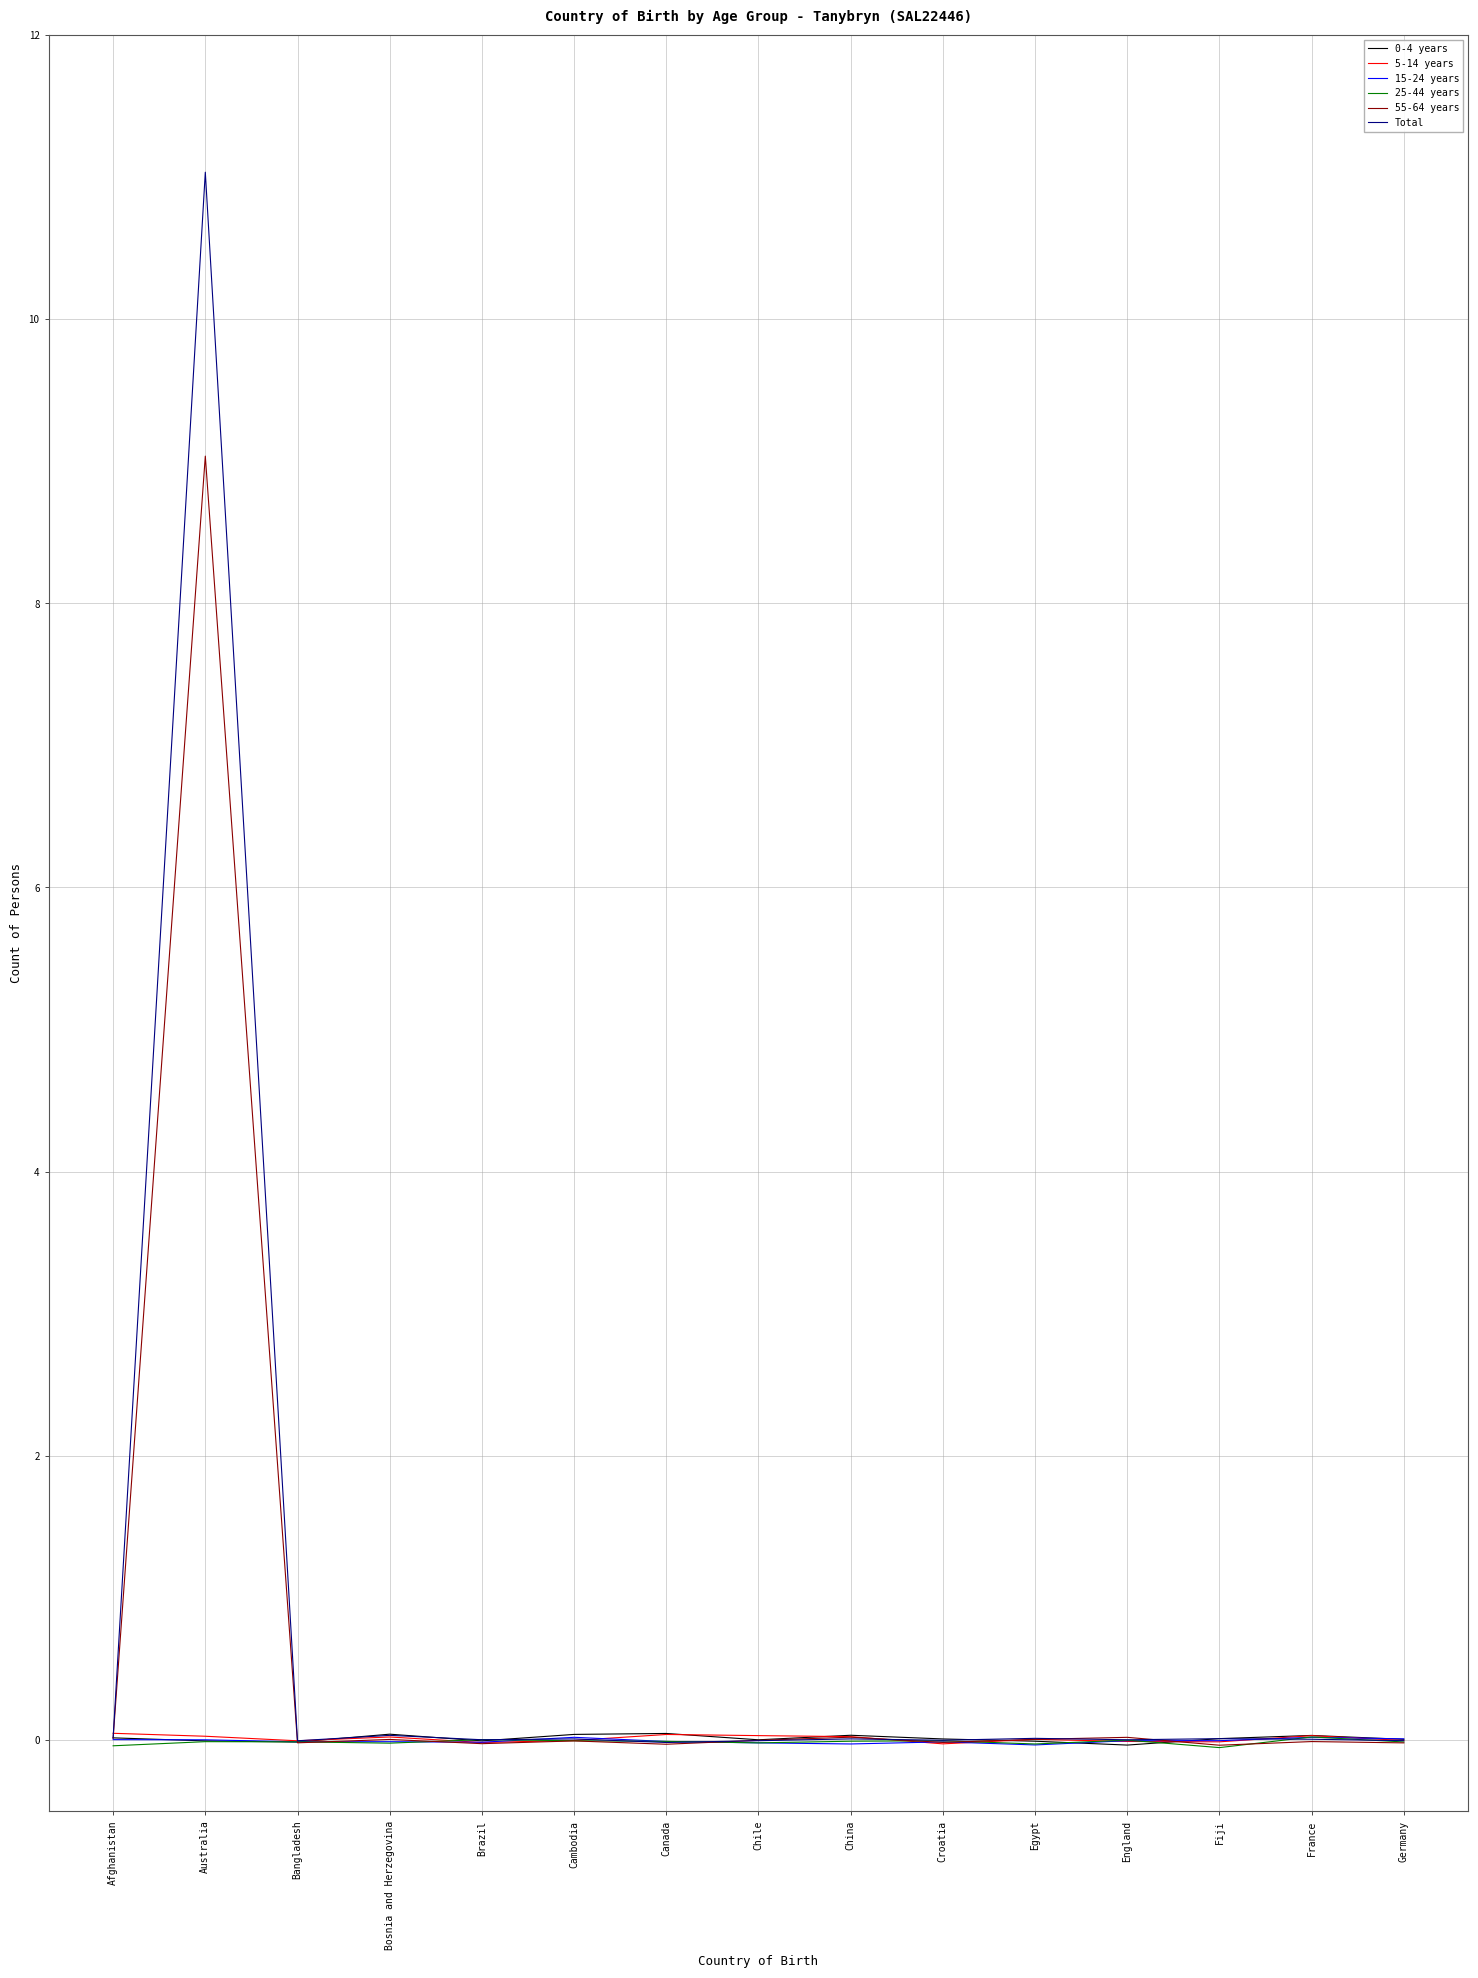

Which category has the highest value in the 25-44 years series?

France